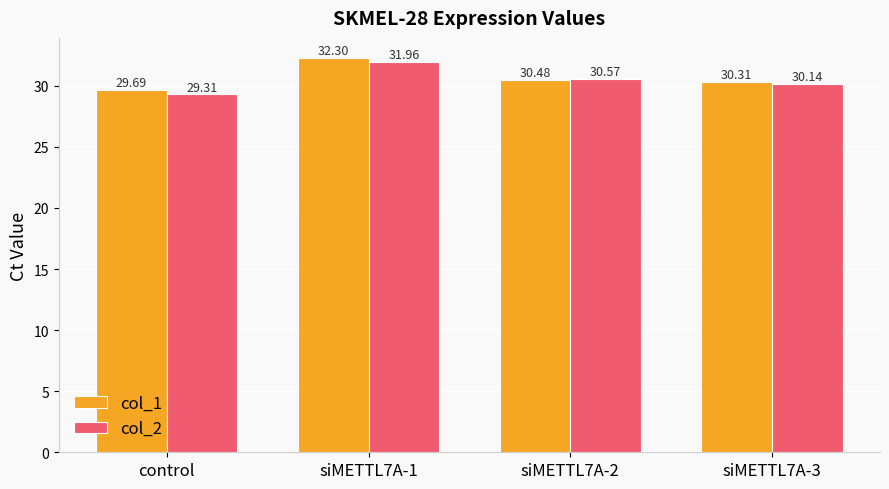

The value of col_1 at siMETTL7A-1 is 9.9. True or false?

False